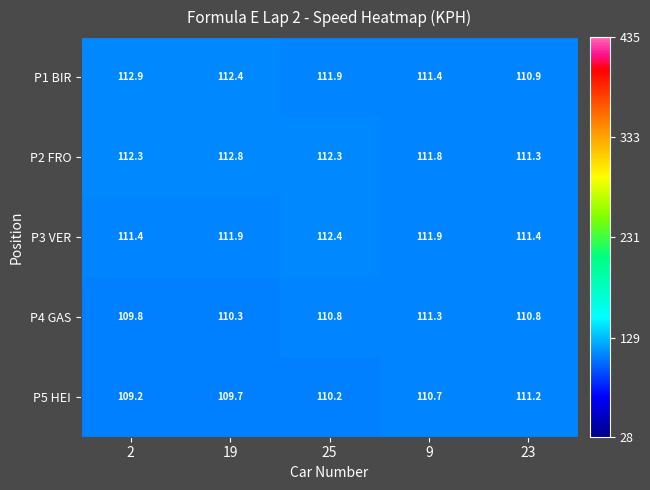

At which label does P4 GAS first exceed 110?

19